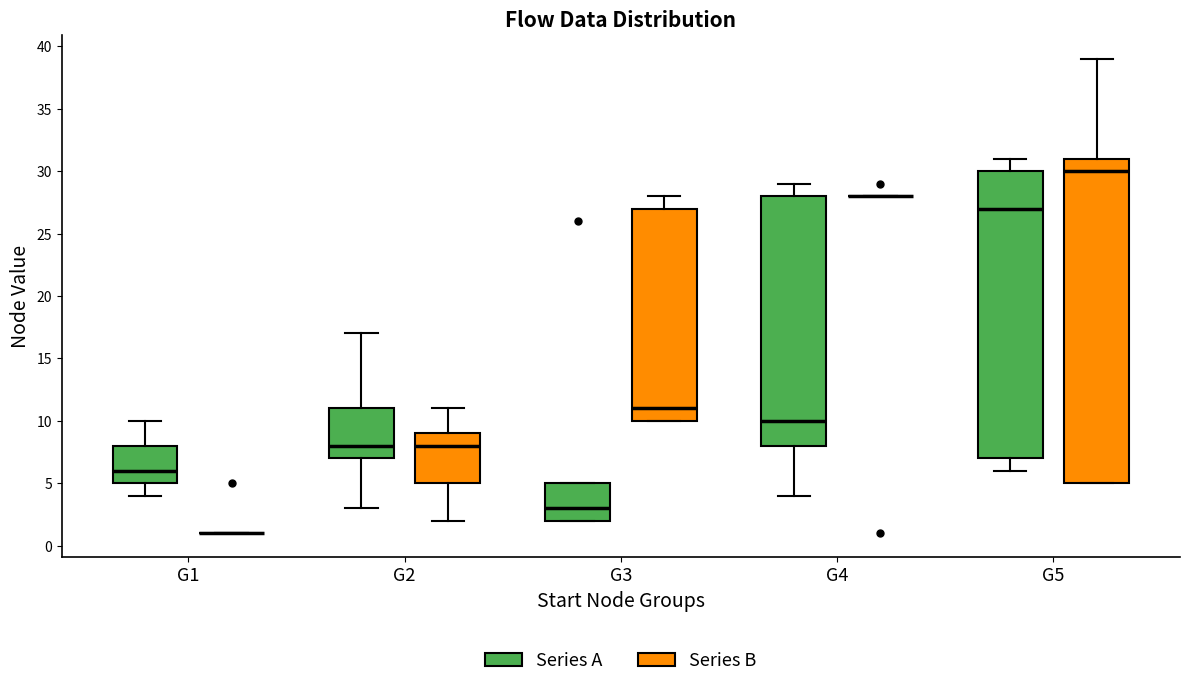

Reading left to right, transcribe this box plot: for each box, give where its median line is, the range the box spans, and where its two whiskers end, as read against the y-axis. The values are not printed on the chart, so give them approximately, as read against the axis.

G1 (Series A): median 6, box 5 to 8, whiskers 4 to 10
G1 (Series B): box collapsed to a line at 1, whiskers 1 to 1
G2 (Series A): median 8, box 7 to 11, whiskers 3 to 17
G2 (Series B): median 8, box 5 to 9, whiskers 2 to 11
G3 (Series A): median 3, box 2 to 5, whiskers 2 to 5
G3 (Series B): median 11, box 10 to 27, whiskers 10 to 28
G4 (Series A): median 10, box 8 to 28, whiskers 4 to 29
G4 (Series B): box collapsed to a line at 28, whiskers 28 to 28
G5 (Series A): median 27, box 7 to 30, whiskers 6 to 31
G5 (Series B): median 30, box 5 to 31, whiskers 5 to 39